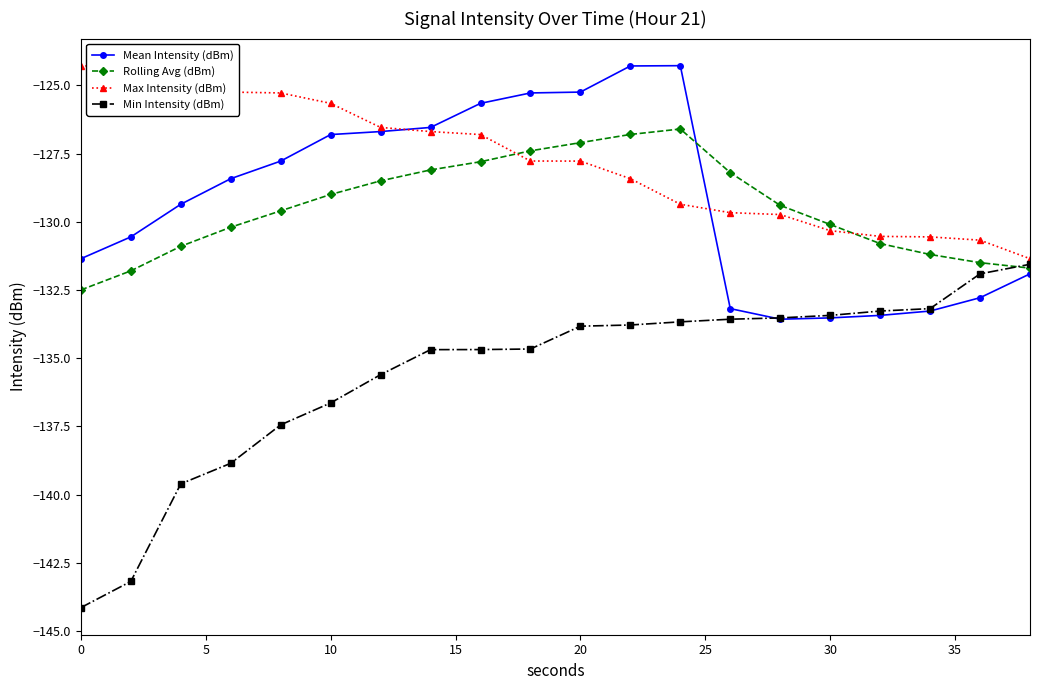

What is the highest value of the Rolling Avg (dBm) series?

-126.6